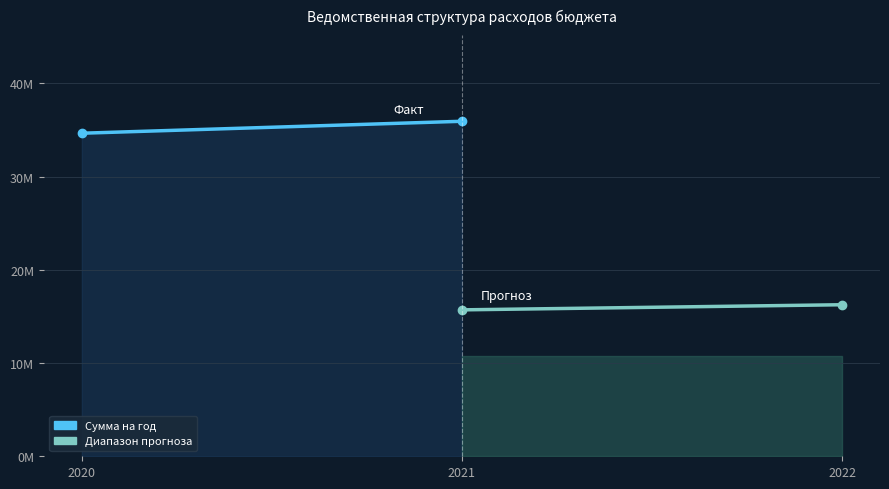

Rank the series at 2021 from highest to lowest value.

Сумма на год, Прогноз (2021–2022)